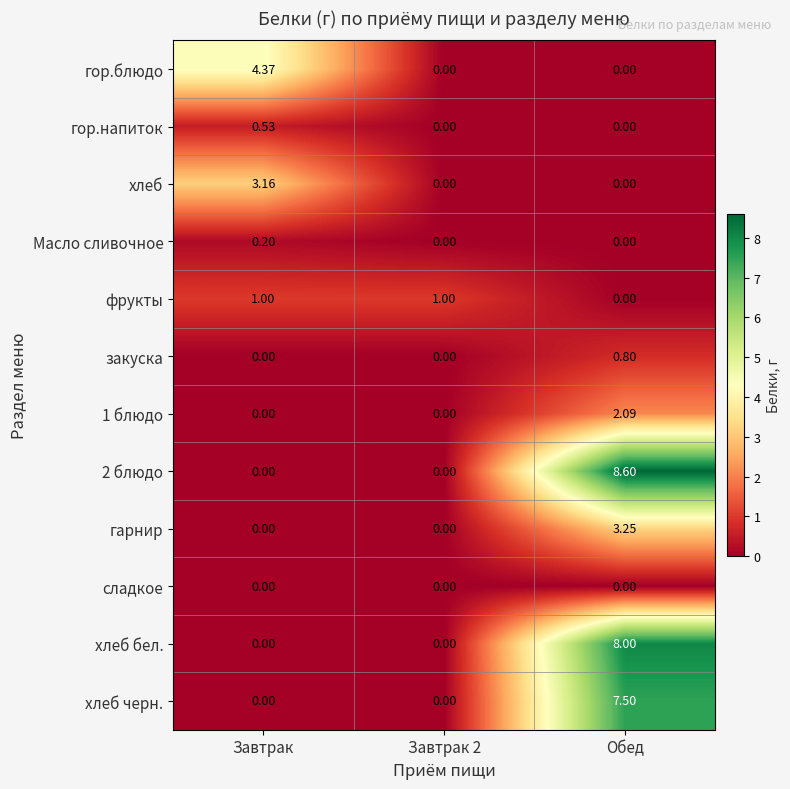

At which label is фрукты closest to 0?

Обед